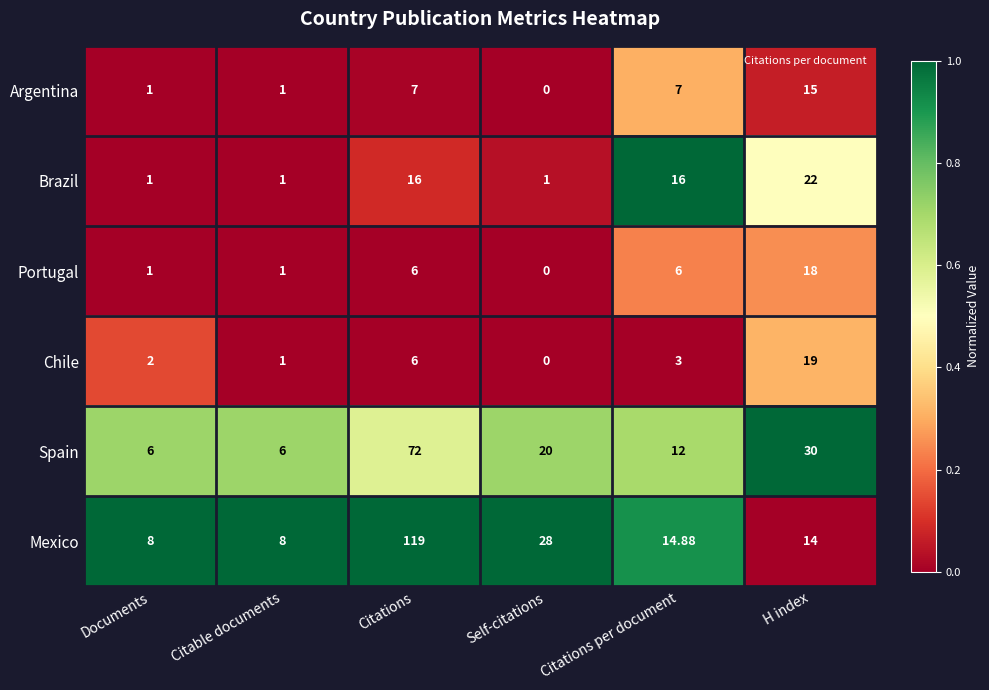

What is the spread (max minus min) of values at Self-citations?

28.0